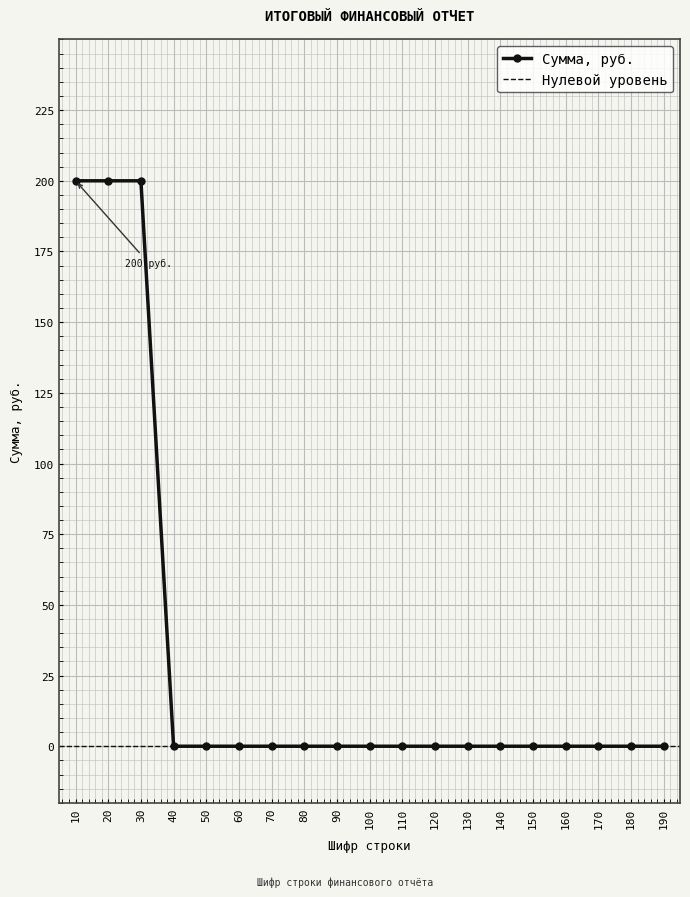

How many values are above zero?

3